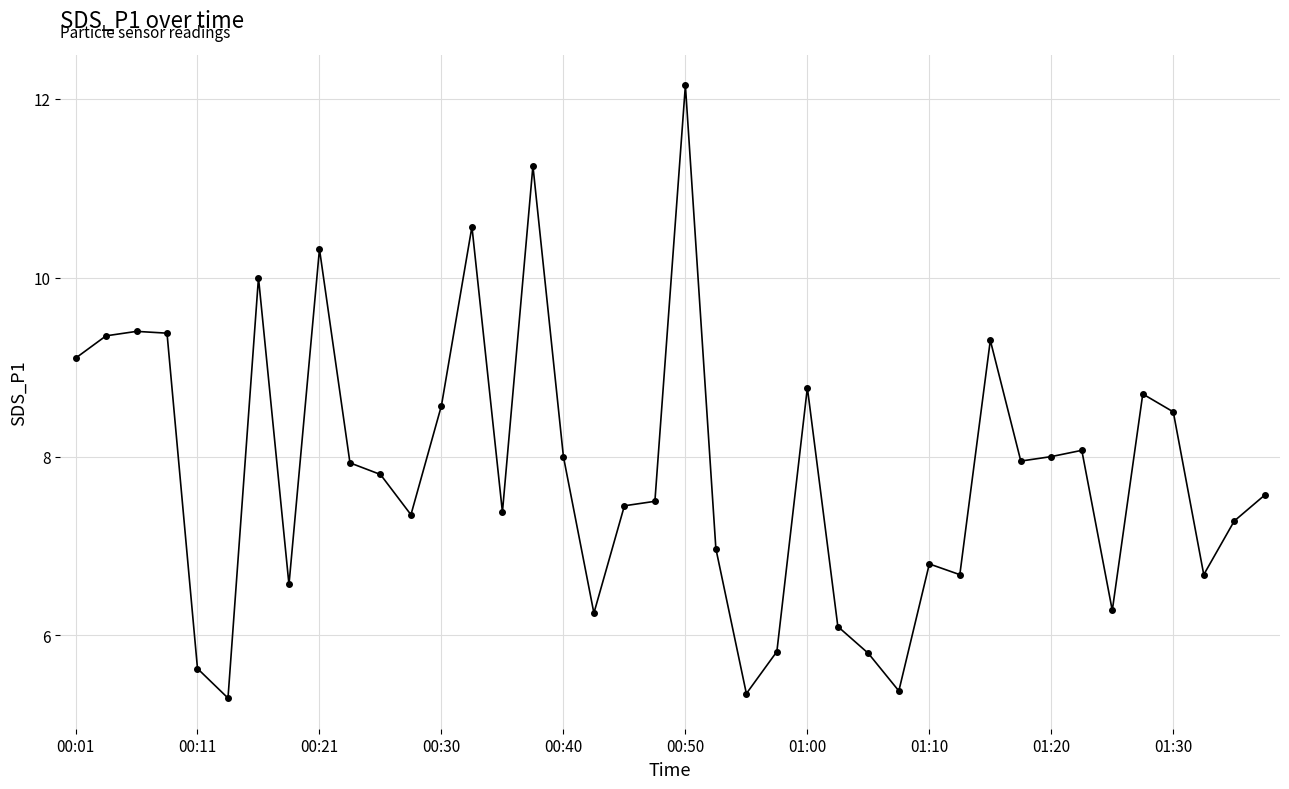

What is the value of the 20th point from the left?

7.5